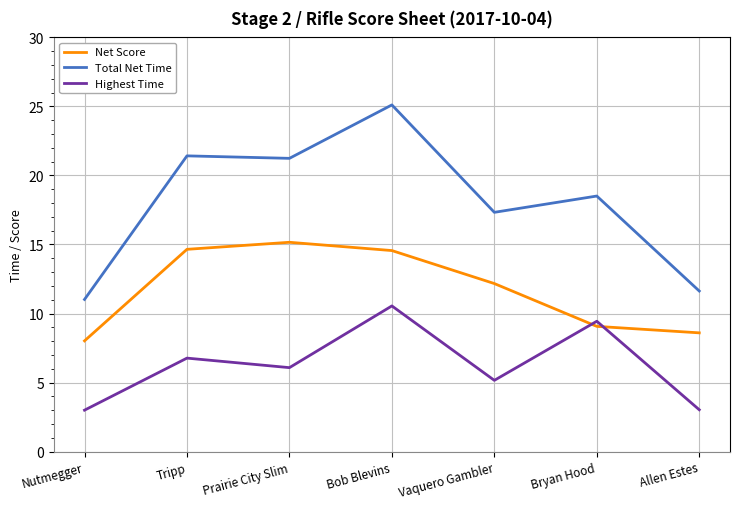

Rank the series at Bryan Hood from lowest to highest value.

Net Score, Highest Time, Total Net Time